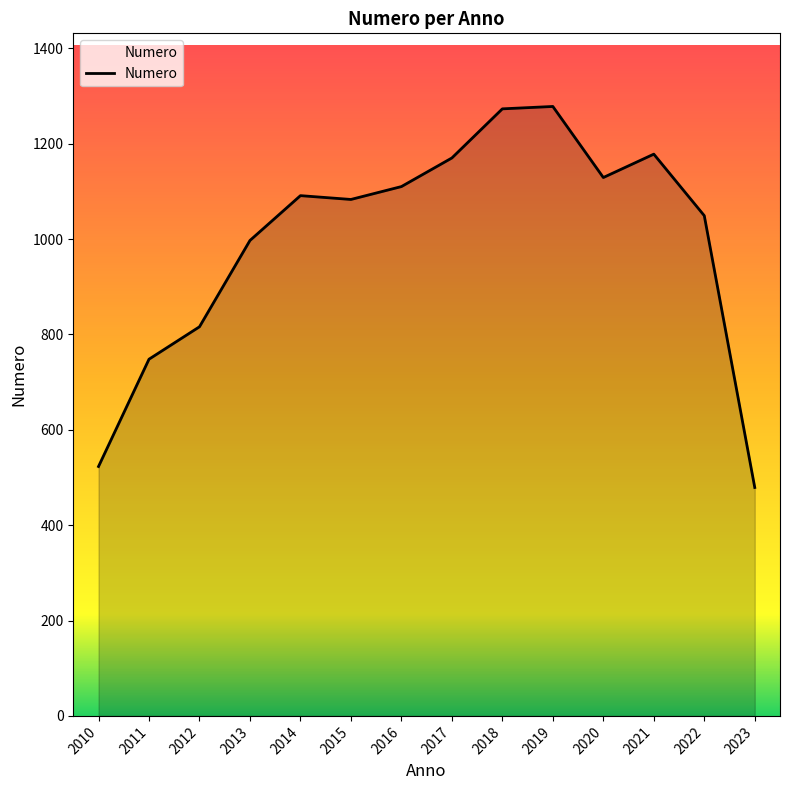

What is the ratio of the value at 2012 to the value at 2015?

0.8